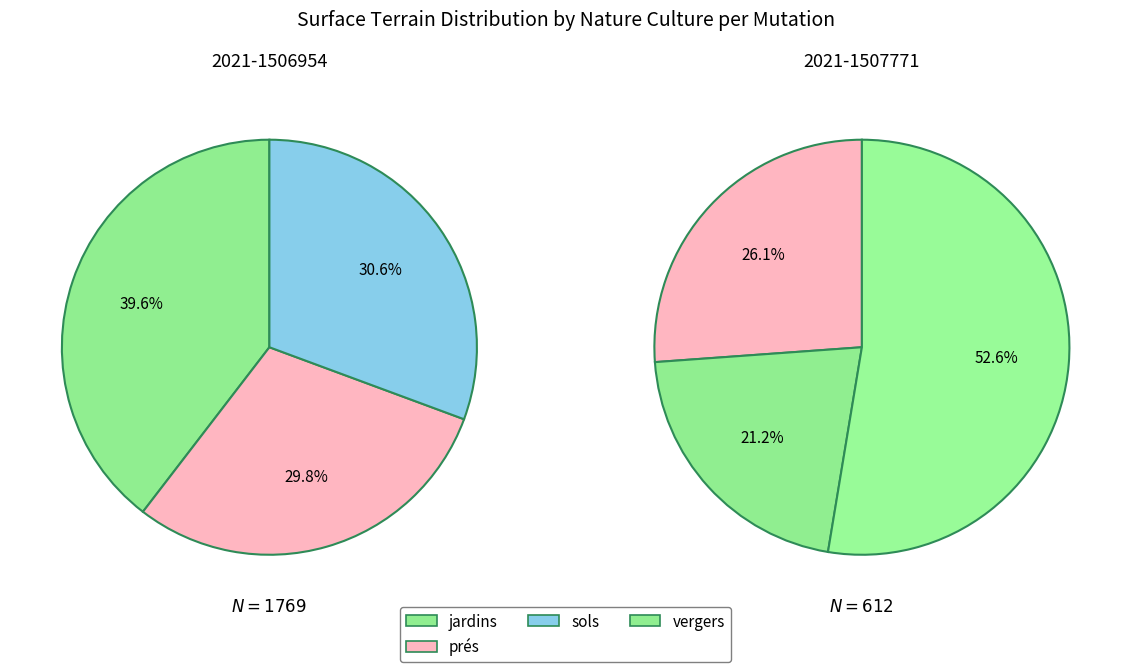

To the nearest percent, what is the average slice percentage?

33%